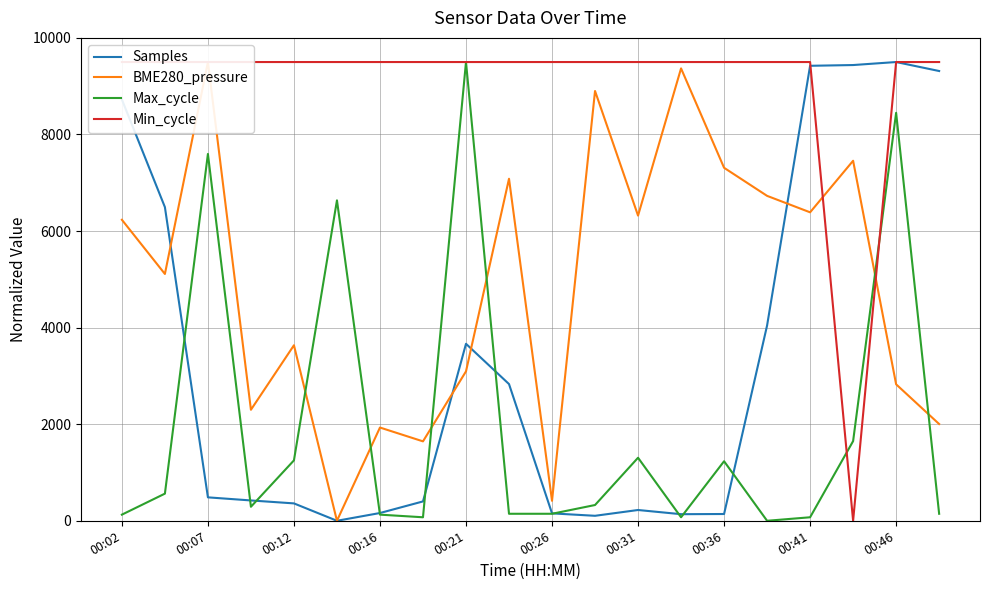

At which label does Max_cycle reach its peak?

00:21